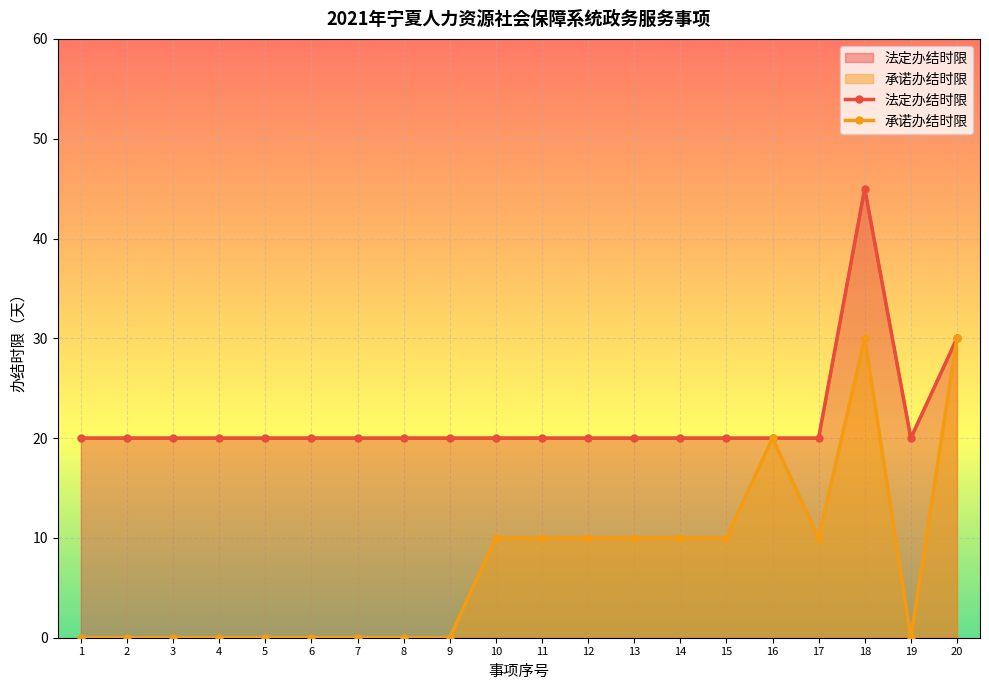

What is the average value of the 承诺办结时限 series?

8